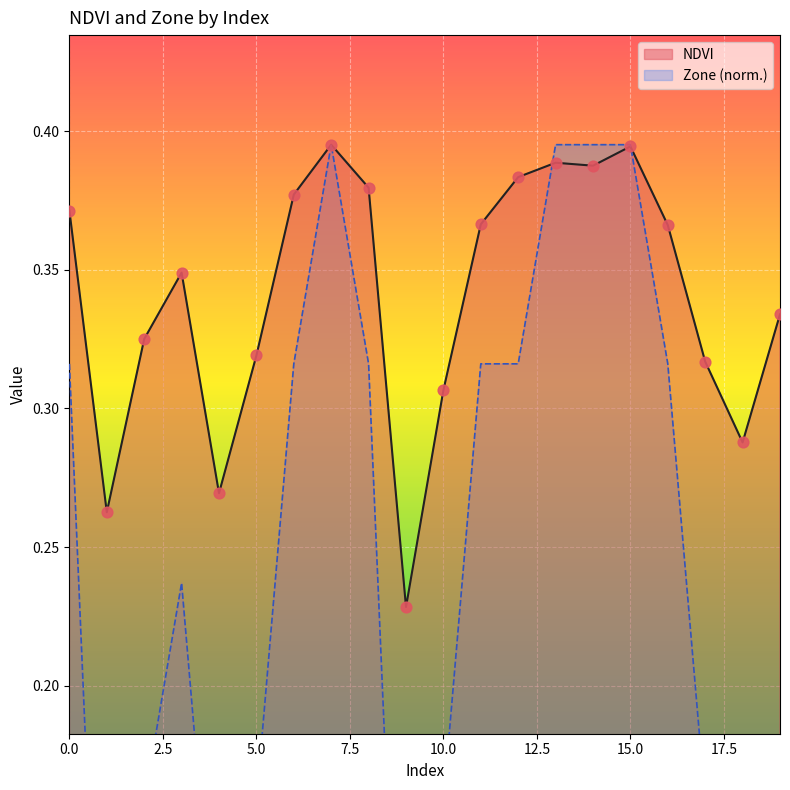

Is the value of NDVI at 6 greater than the value of Zone at 17?

Yes